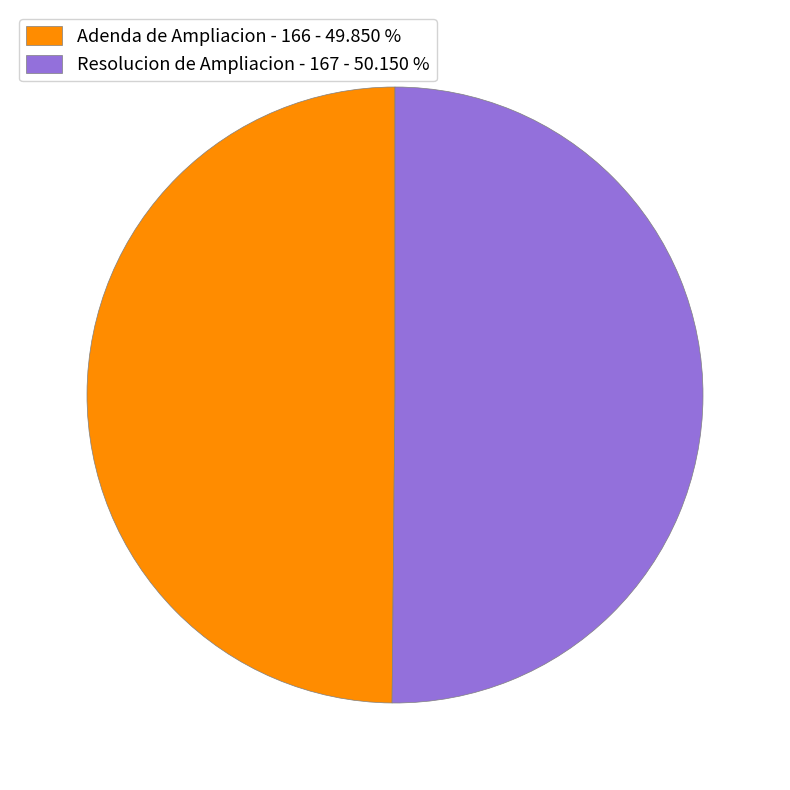

Combined, do Resolucion de Ampliacion - 167 - 50.150 % and Adenda de Ampliacion - 166 - 49.850 % account for over 50%?

Yes